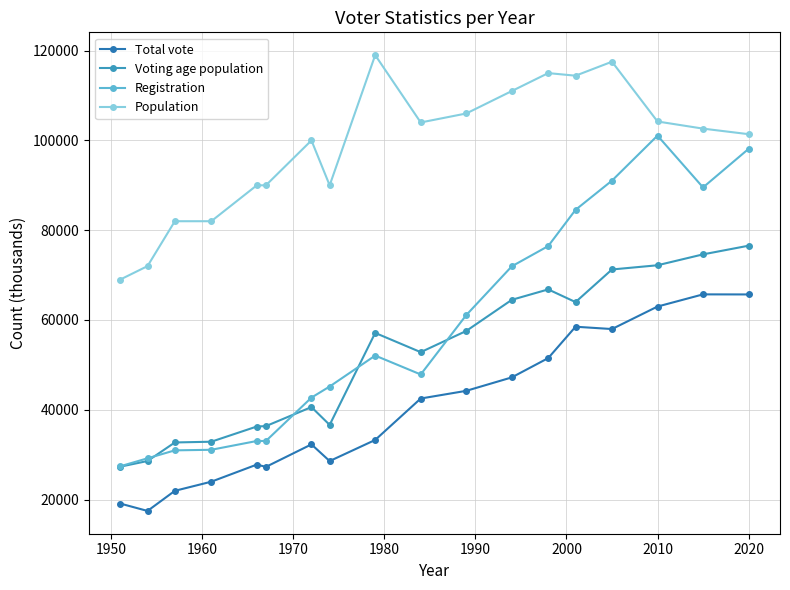

Which series has the widest spread of values?

Registration